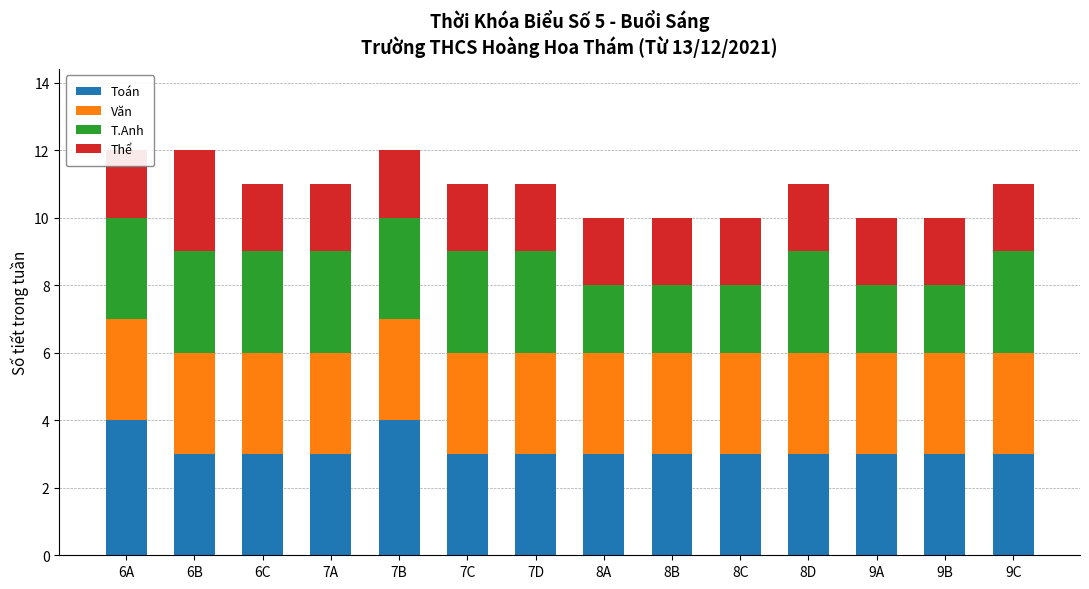

Reading left to right, transcribe all the data shown in this chart.

Toán: 6A=4	6B=3	6C=3	7A=3	7B=4	7C=3	7D=3	8A=3	8B=3	8C=3	8D=3	9A=3	9B=3	9C=3
Văn: 6A=3	6B=3	6C=3	7A=3	7B=3	7C=3	7D=3	8A=3	8B=3	8C=3	8D=3	9A=3	9B=3	9C=3
T.Anh: 6A=3	6B=3	6C=3	7A=3	7B=3	7C=3	7D=3	8A=2	8B=2	8C=2	8D=3	9A=2	9B=2	9C=3
Thể: 6A=2	6B=3	6C=2	7A=2	7B=2	7C=2	7D=2	8A=2	8B=2	8C=2	8D=2	9A=2	9B=2	9C=2